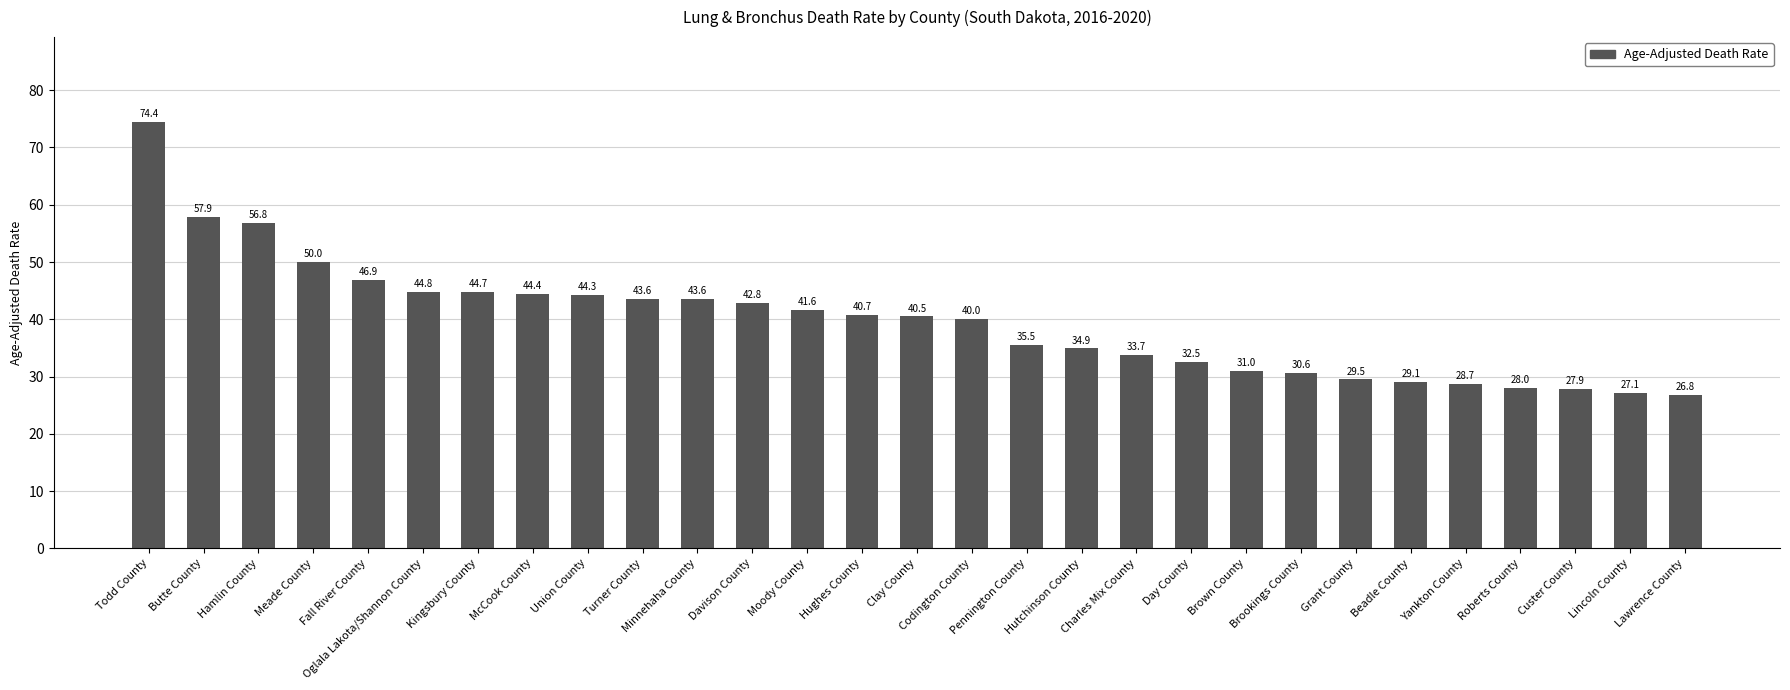

Reading left to right, extract all data points from this chart.

Todd County=74.4	Butte County=57.9	Hamlin County=56.8	Meade County=50.0	Fall River County=46.9	Oglala Lakota/Shannon County=44.8	Kingsbury County=44.7	McCook County=44.4	Union County=44.3	Turner County=43.6	Minnehaha County=43.6	Davison County=42.8	Moody County=41.6	Hughes County=40.7	Clay County=40.5	Codington County=40.0	Pennington County=35.5	Hutchinson County=34.9	Charles Mix County=33.7	Day County=32.5	Brown County=31.0	Brookings County=30.6	Grant County=29.5	Beadle County=29.1	Yankton County=28.7	Roberts County=28.0	Custer County=27.9	Lincoln County=27.1	Lawrence County=26.8